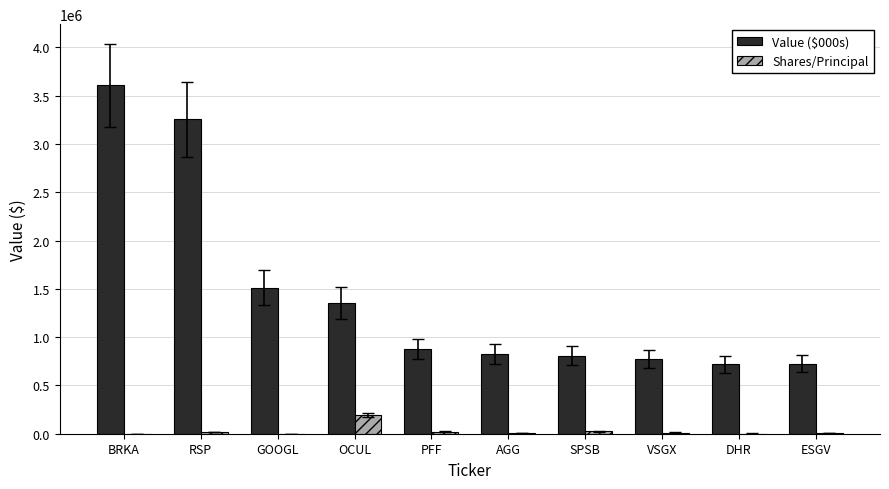

Which series has the largest total across all categories?

Value ($000s)